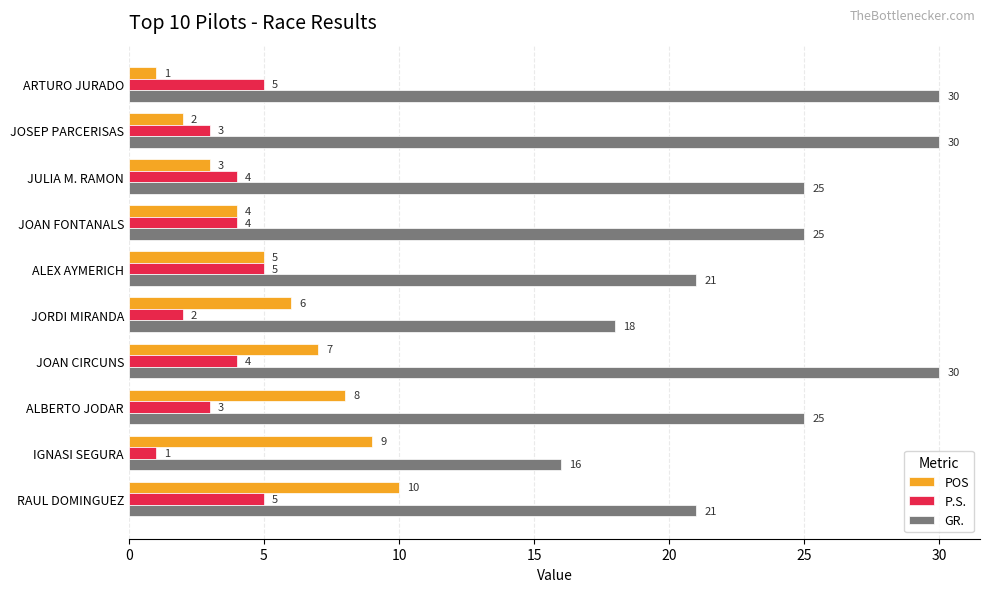

At JULIA M. RAMON, list the series in order from smallest to largest.

POS, P.S., GR.